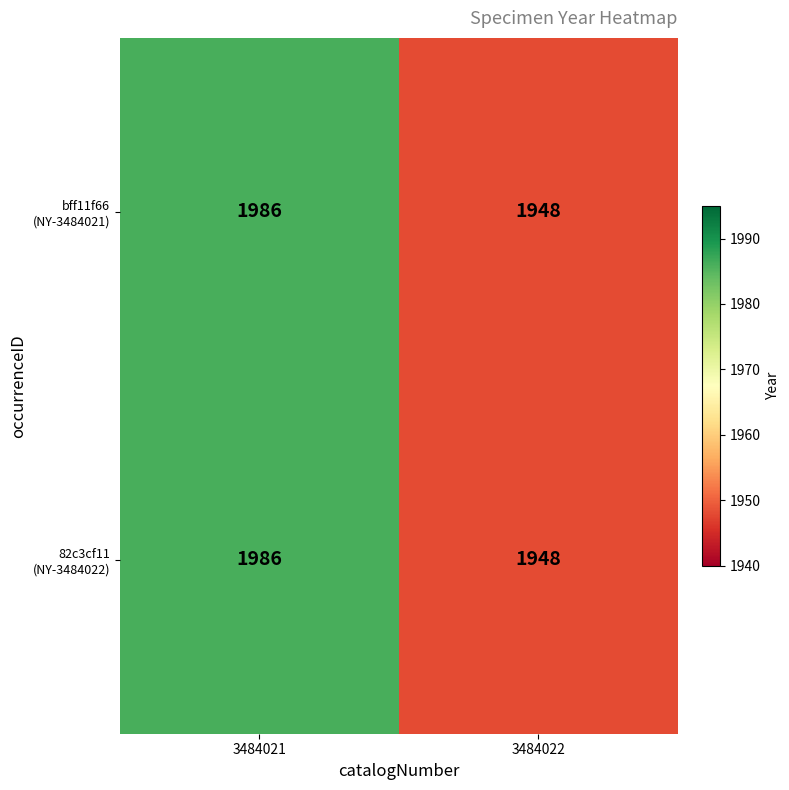

Which category has the highest value across all series?

3484021